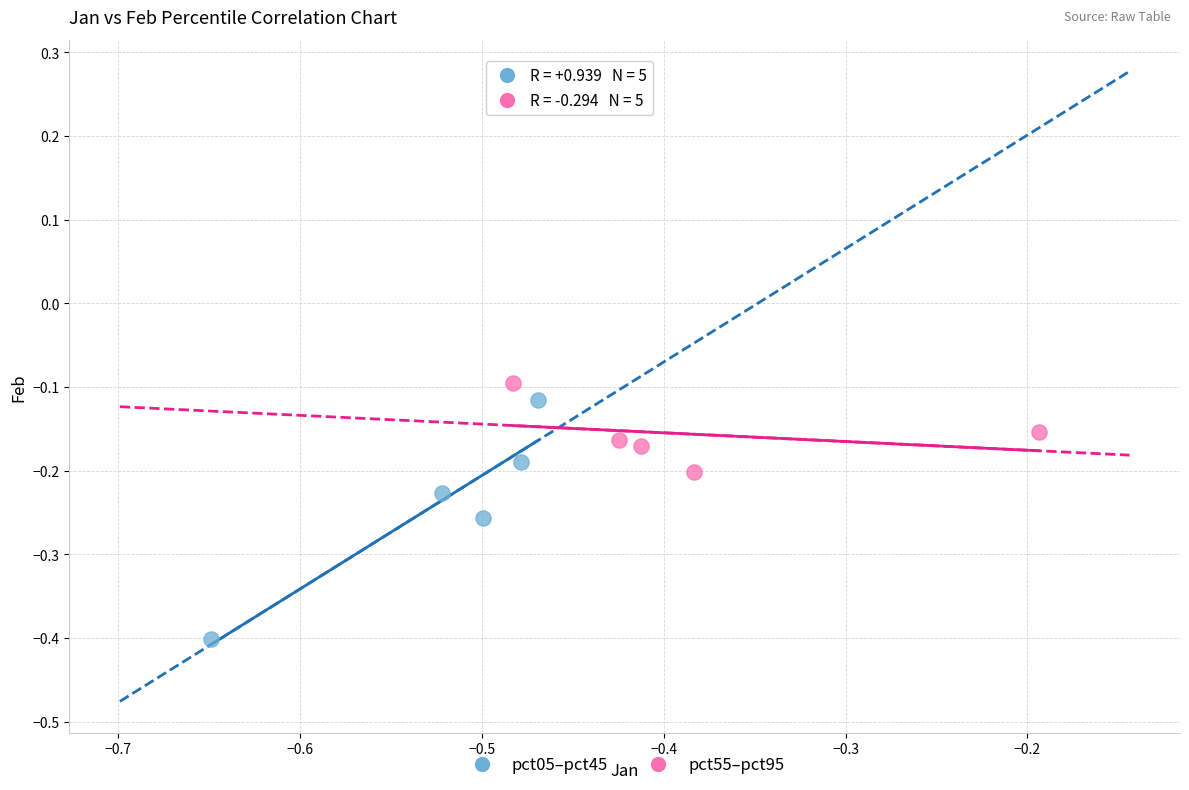

Which series contains the lowest Y value?

pct05–pct45